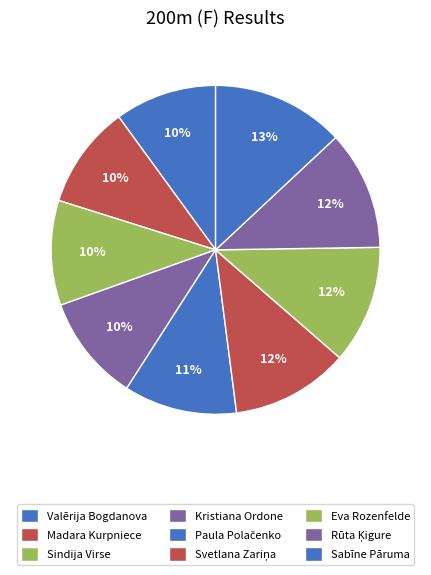

How many segments does this pie chart have?

9